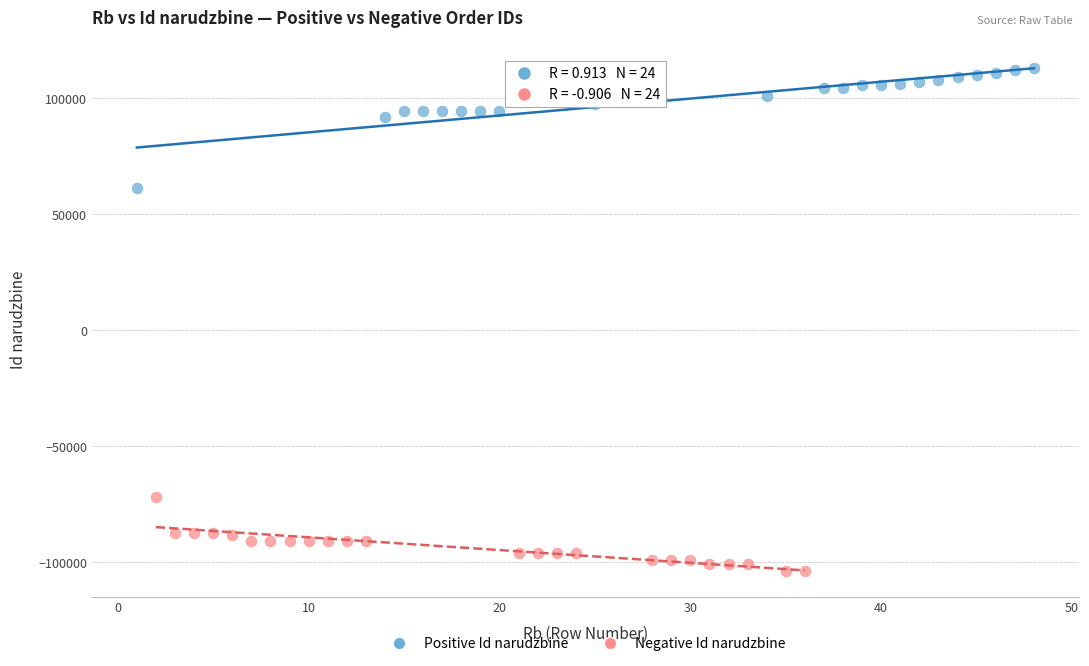

Which series has the largest Y range (max minus min)?

Positive Id narudzbine